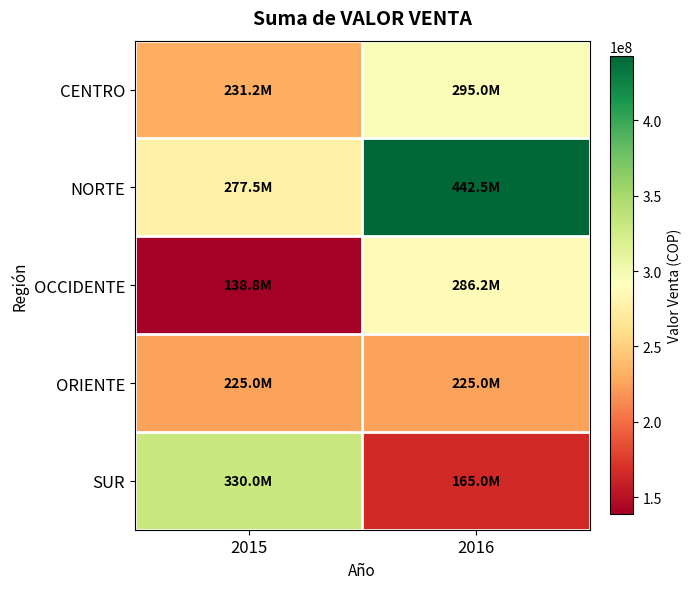

Rank the series by their maximum value, from highest to lowest.

NORTE, SUR, CENTRO, OCCIDENTE, ORIENTE